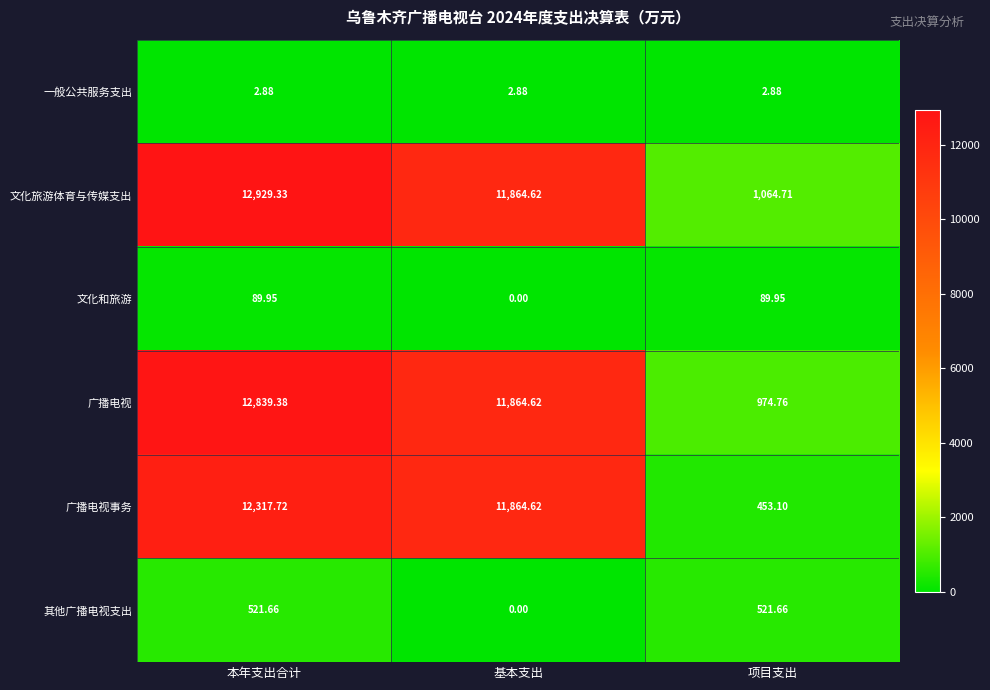

How many series are shown in this chart?

6